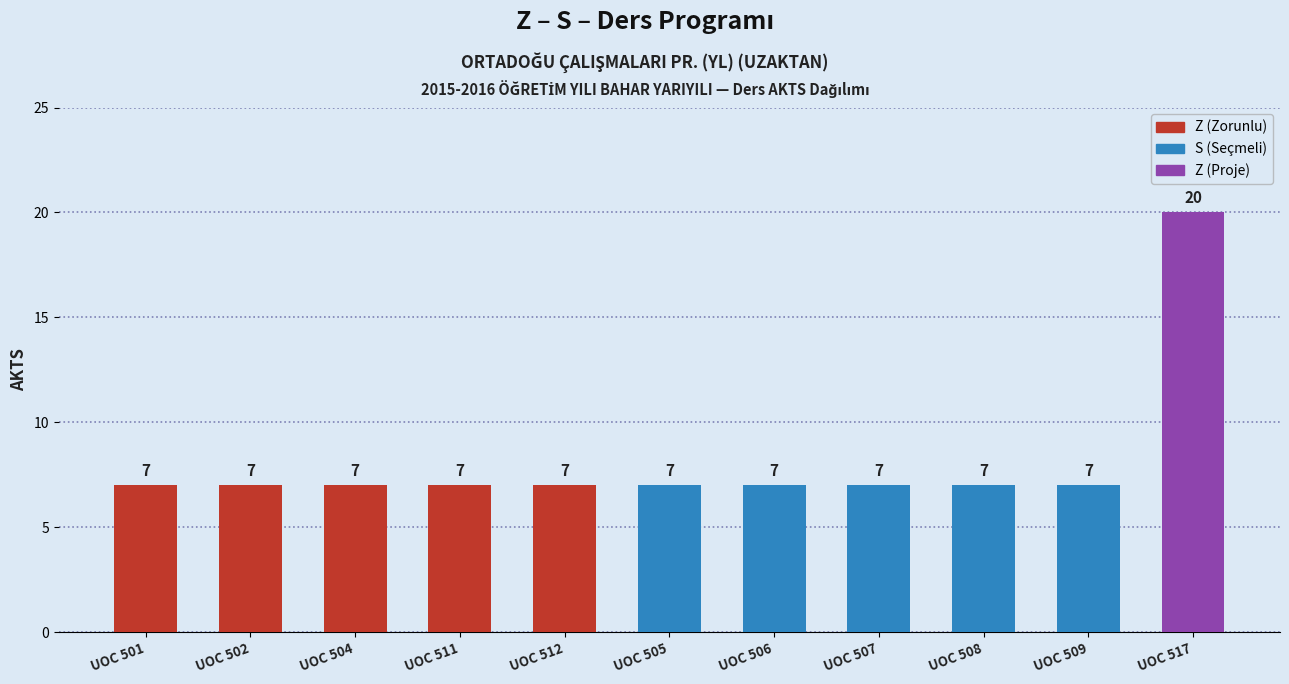

Is it true that the value at UOC 502 is 7?

True